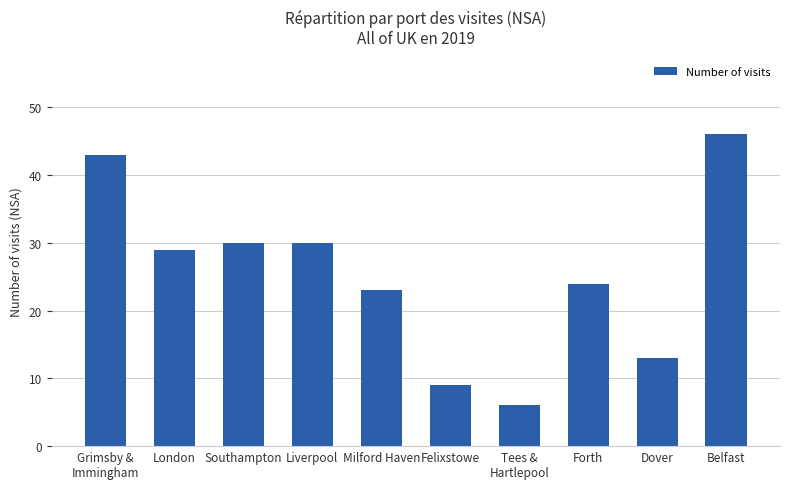

The chart shows a value of 30 at Southampton. True or false?

True